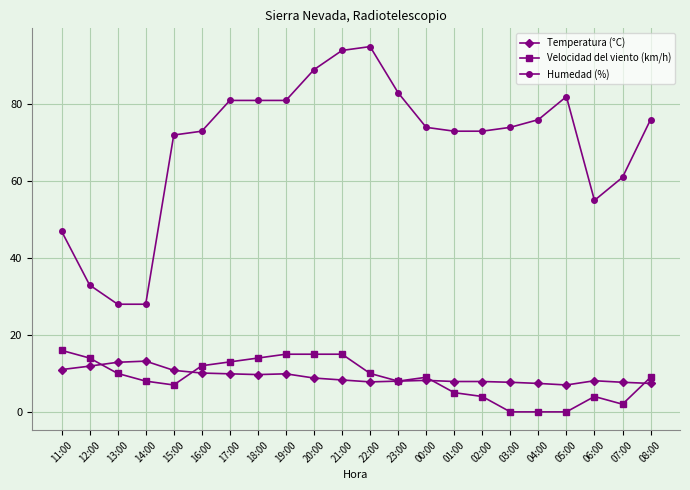

What is the maximum value shown in the chart?

95.0